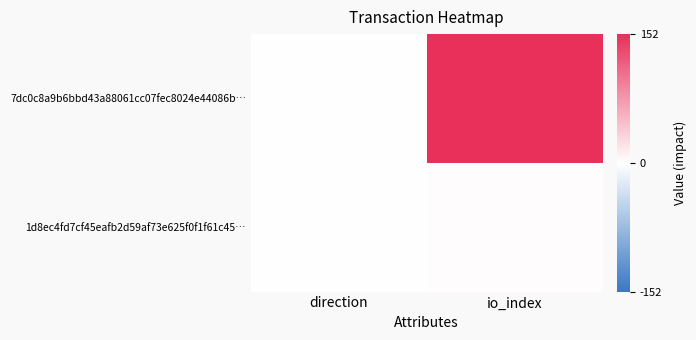

Reading right to left, transcribe all the data shown in this chart.

7dc0c8a9b6bbd43a88061cc07fec8024e44086b…: io_index=152	direction=-1
1d8ec4fd7cf45eafb2d59af73e625f0f1f61c45…: io_index=2	direction=1